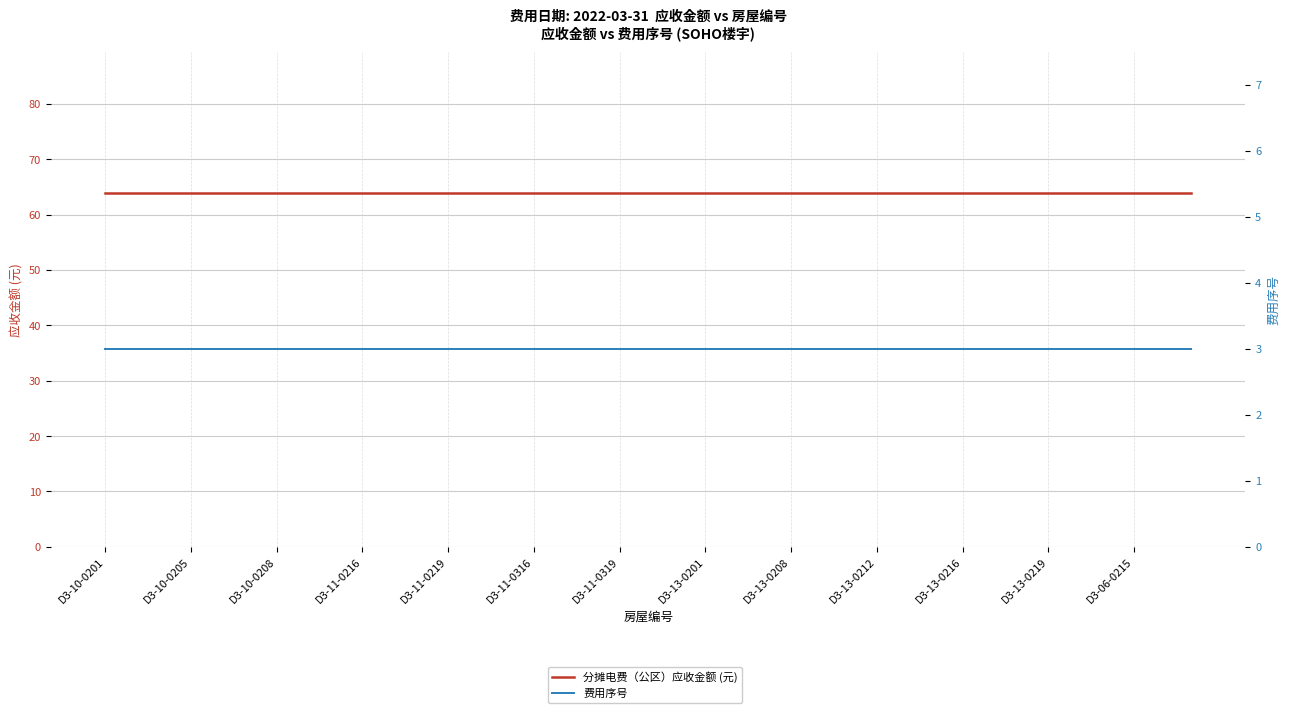

How many lines are shown in the chart?

2